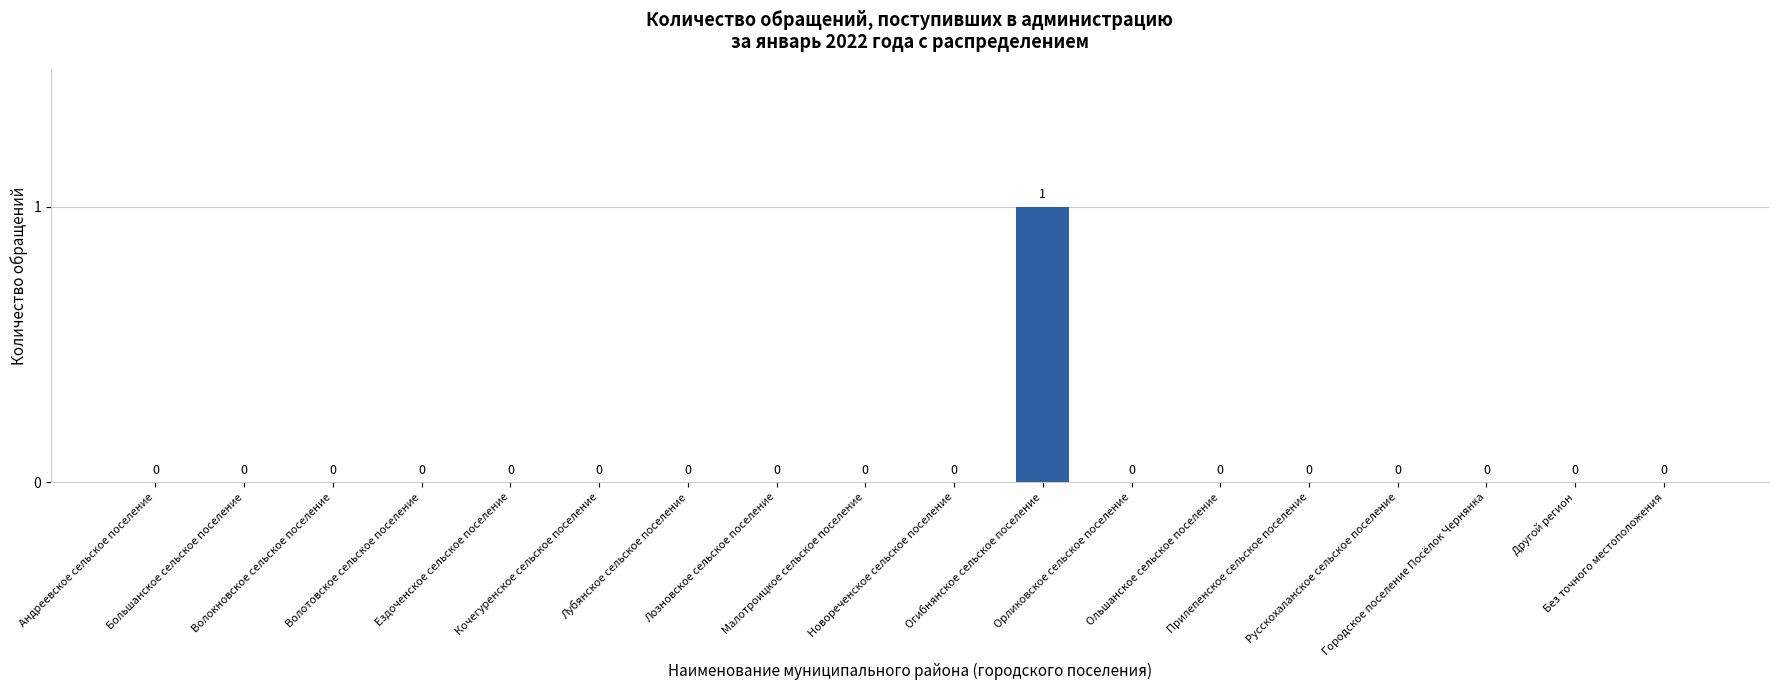

What is the sum of the values at Огибнянское сельское поселение and Новореченское сельское поселение?

1